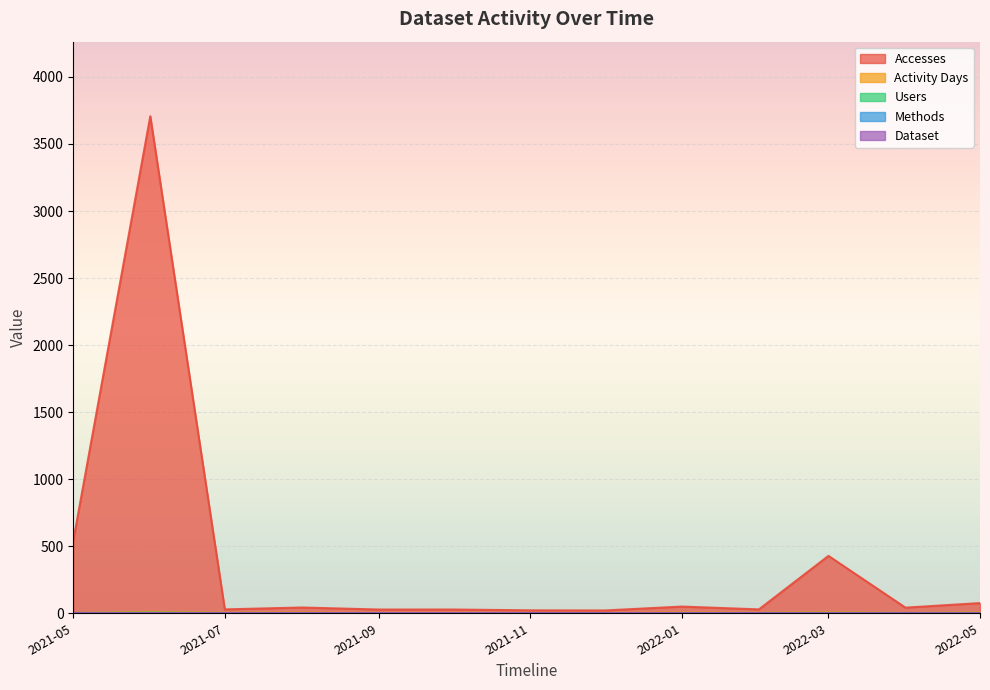

True or false: Accesses and Users intersect in this chart.

False